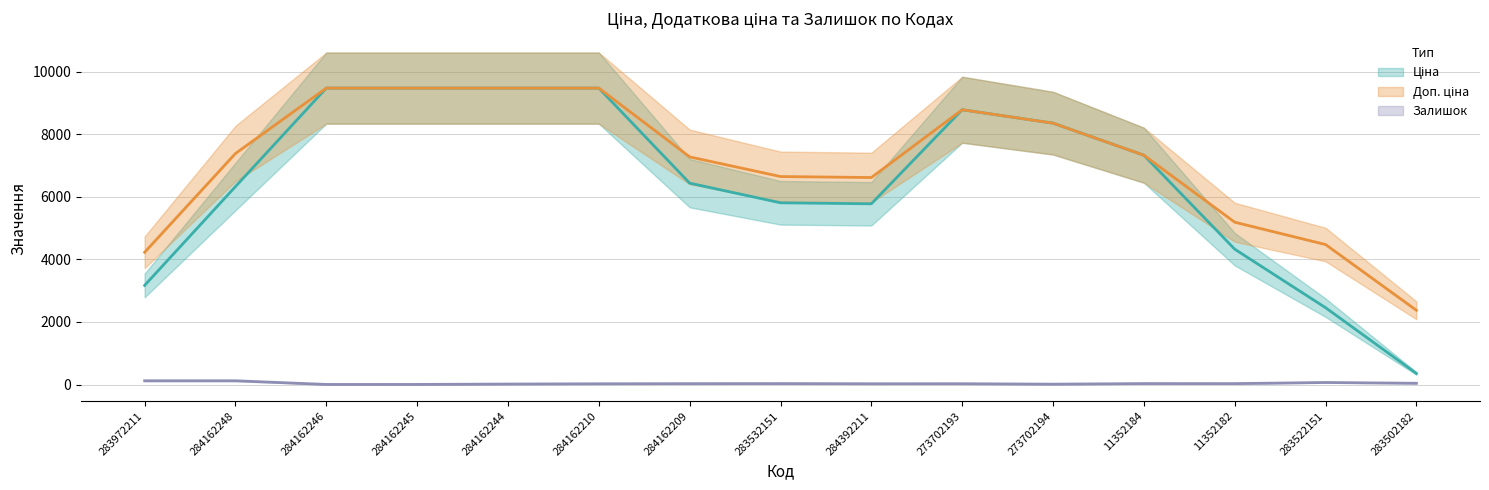

At how many categories does at least one series exceed 3436?

14